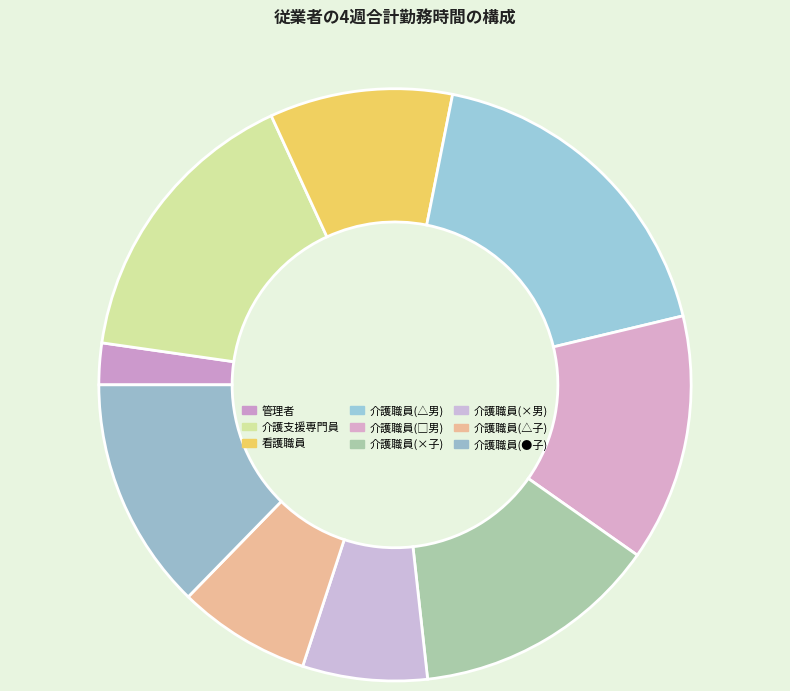

Which slice is the smallest?

管理者